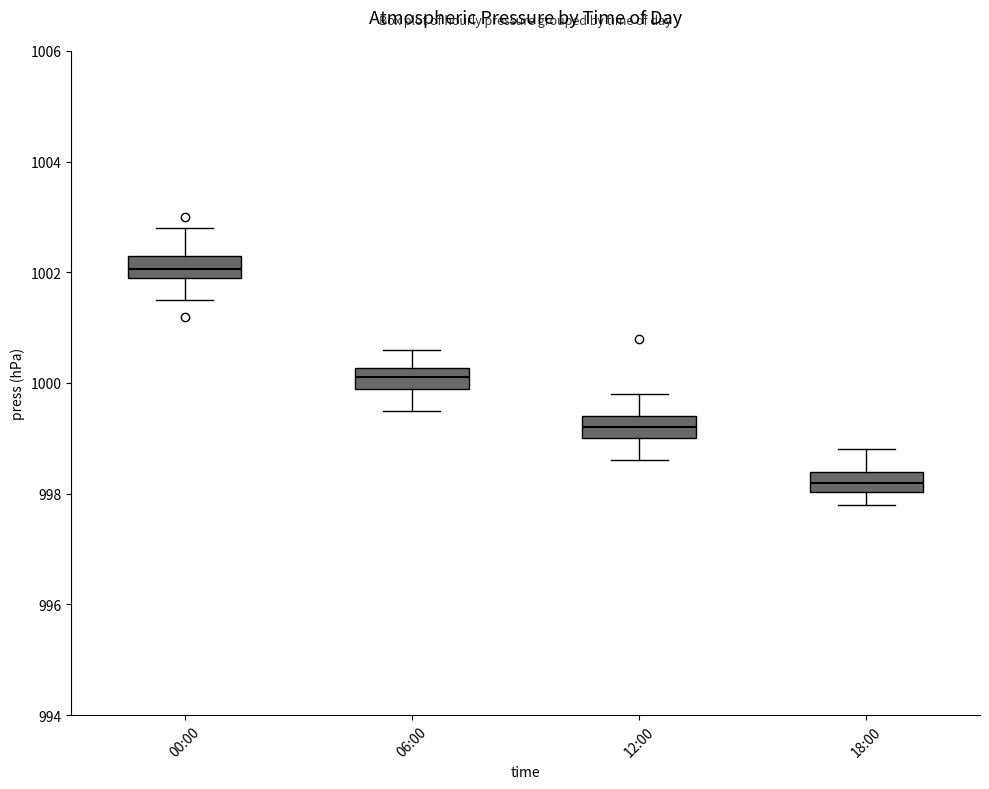

Reading left to right, transcribe this box plot: for each box, give where its median line is, the range the box spans, and where its two whiskers end, as read against the y-axis. The values are not printed on the chart, so give them approximately, as read against the axis.

00:00: median 1002.0 (inside the box), box 1002.0 to 1002.4, whiskers 1001.6 to 1002.8
06:00: median 1000.2 (inside the box), box 1000.0 to 1000.2, whiskers 999.6 to 1000.6
12:00: median 999.2, box 999.0 to 999.4, whiskers 998.6 to 999.8
18:00: median 998.2, box 998.0 to 998.4, whiskers 997.8 to 998.8